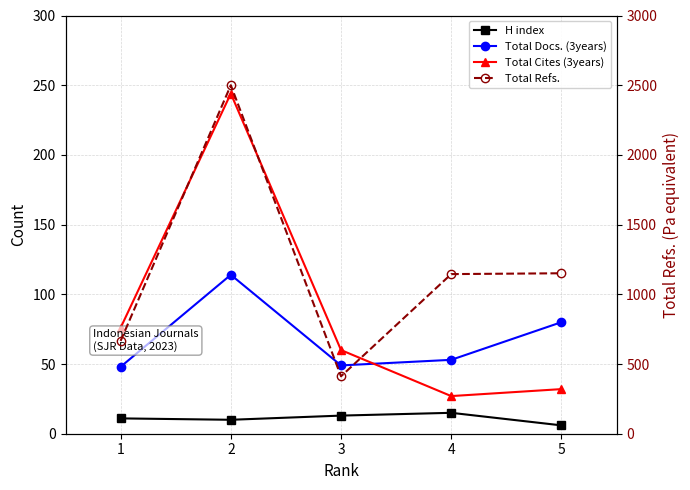

What is the value of the H index point at the 5th from the left?

6